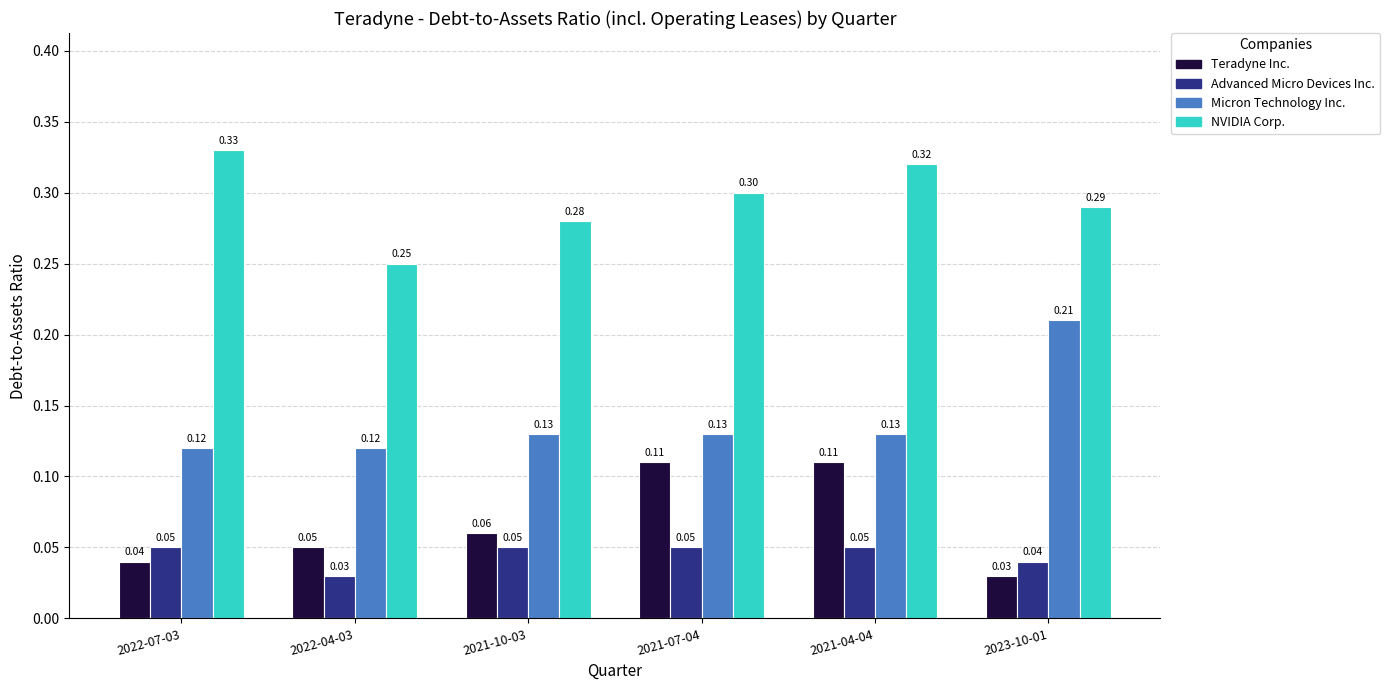

What is the sum of all Teradyne Inc. values?

0.4